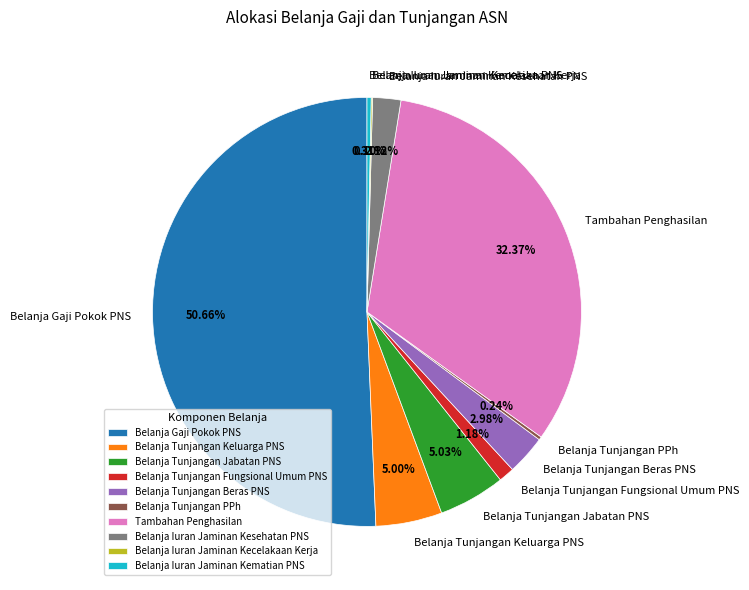

Which has a higher value, Belanja Tunjangan Fungsional Umum PNS or Belanja Tunjangan Keluarga PNS?

Belanja Tunjangan Keluarga PNS